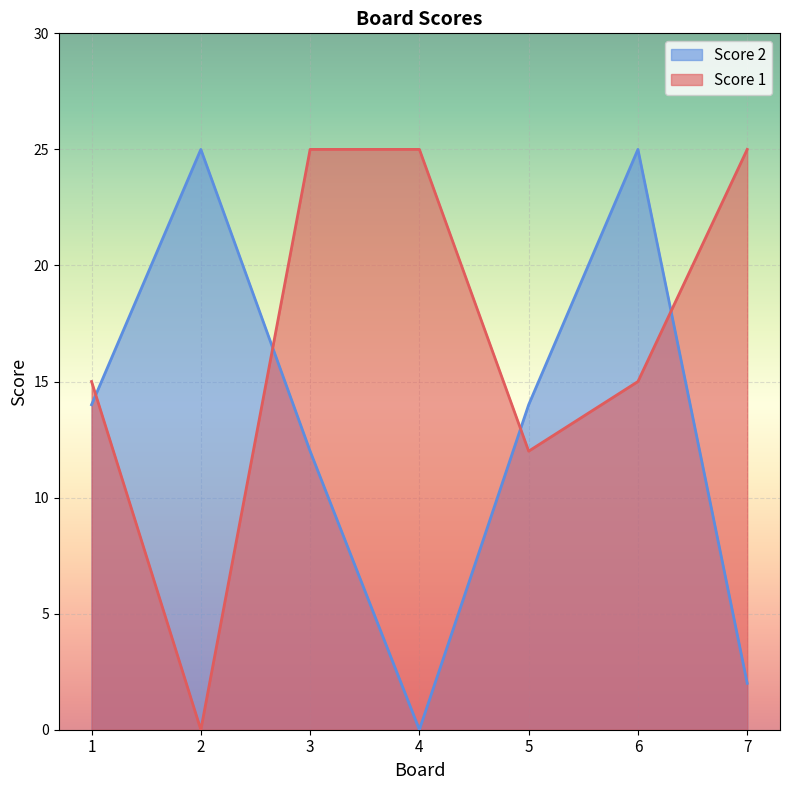

Where do Score 1 and Score 2 first cross each other?

1 and 2